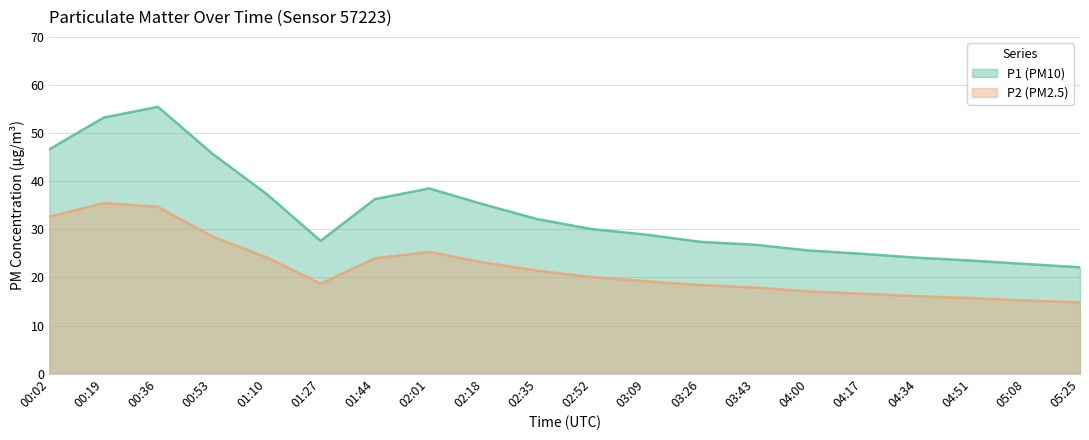

List the series in order of their peak value, highest first.

P1 (PM10), P2 (PM2.5)